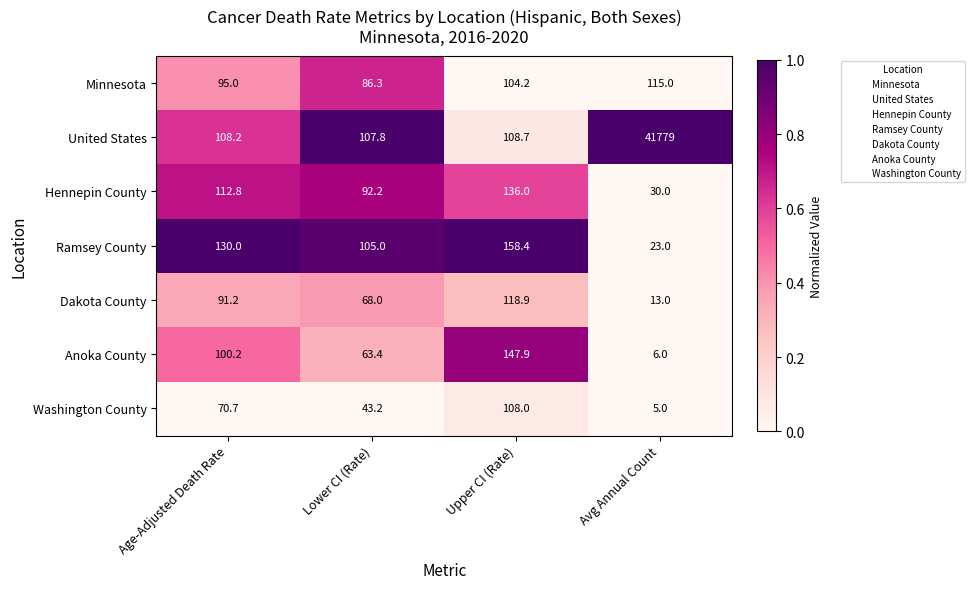

Count the number of data series in this chart.

7